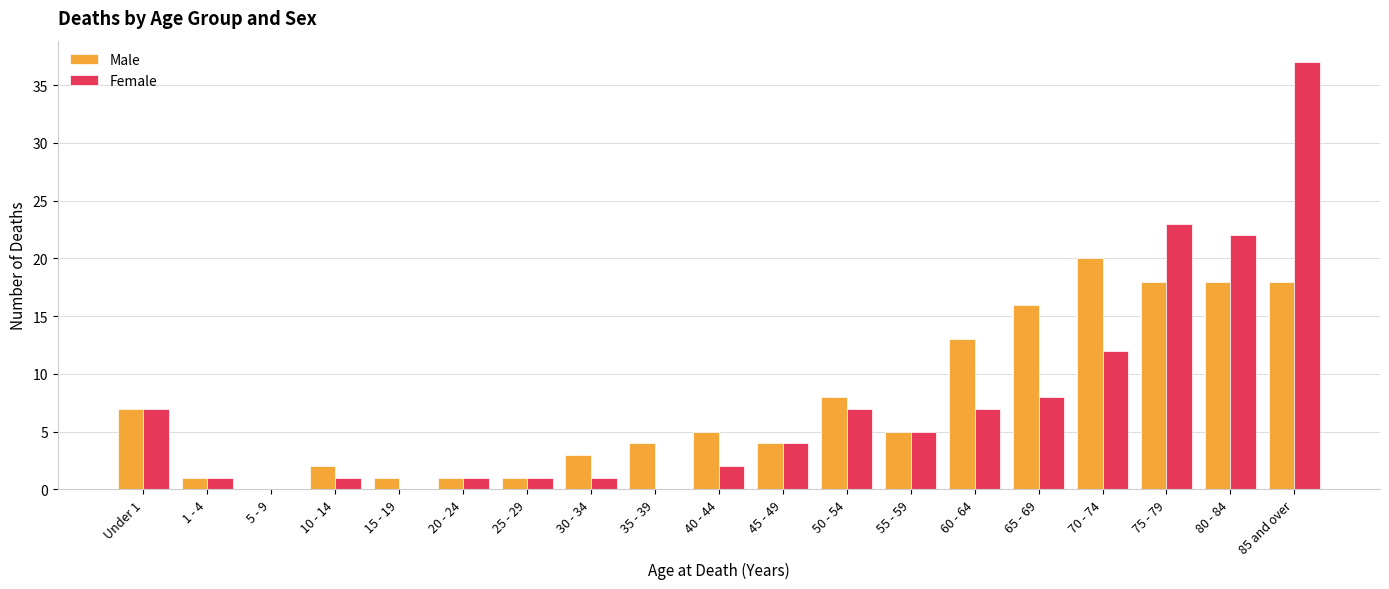

What is the difference between the Male values at 70 - 74 and 45 - 49?

16